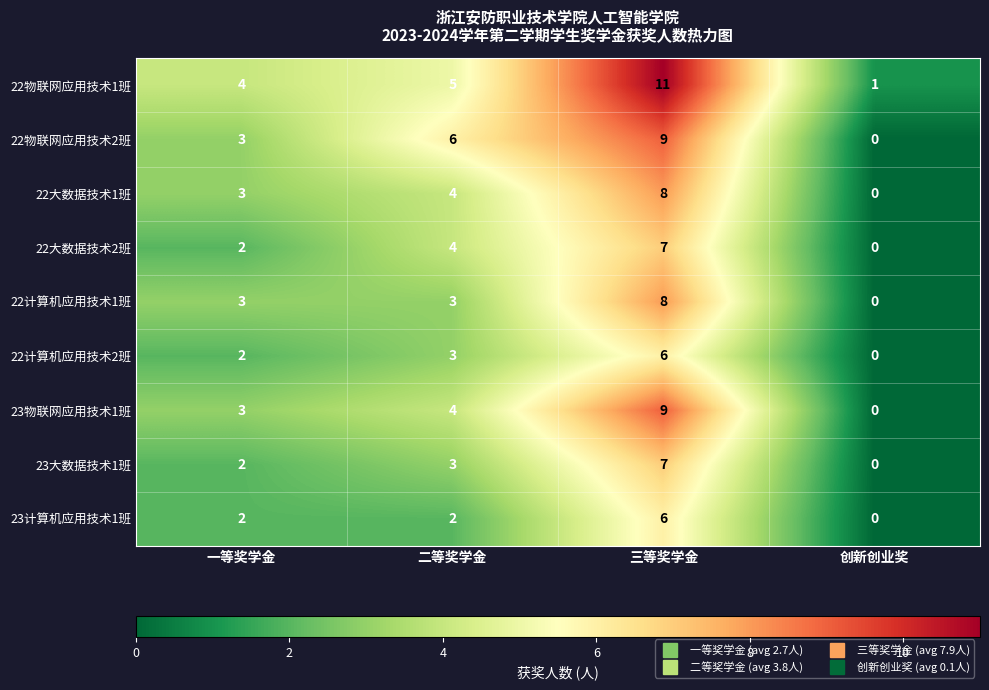

Rank the categories by 23大数据技术1班 value from highest to lowest.

三等奖学金, 二等奖学金, 一等奖学金, 创新创业奖